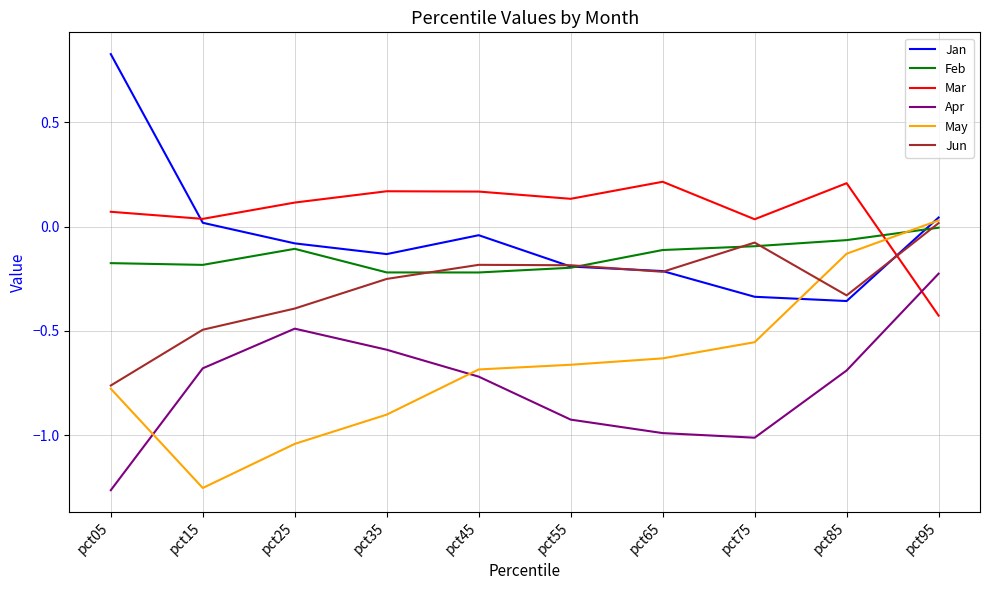

Where is the first local minimum for Jan?

pct35